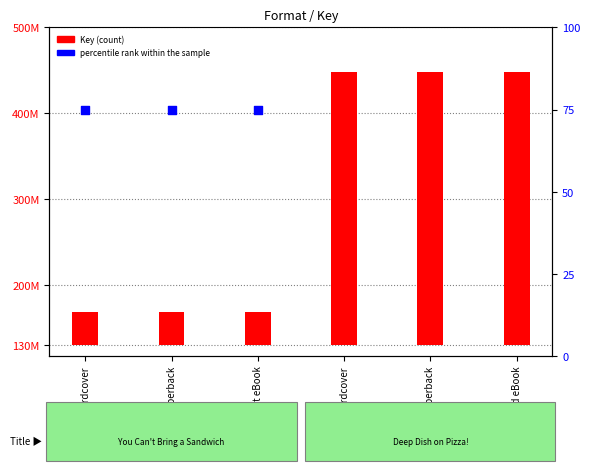

Approximately how many times larger is the value at Hardcover compared to Trade Paperback?

1.0